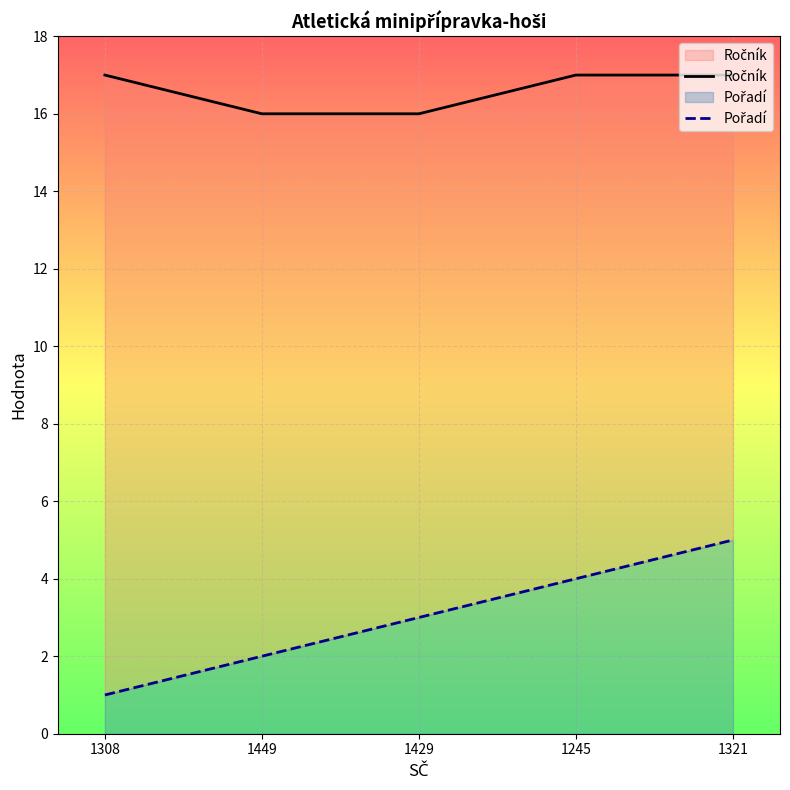

Between 1449 and 1245, which is larger?

1245